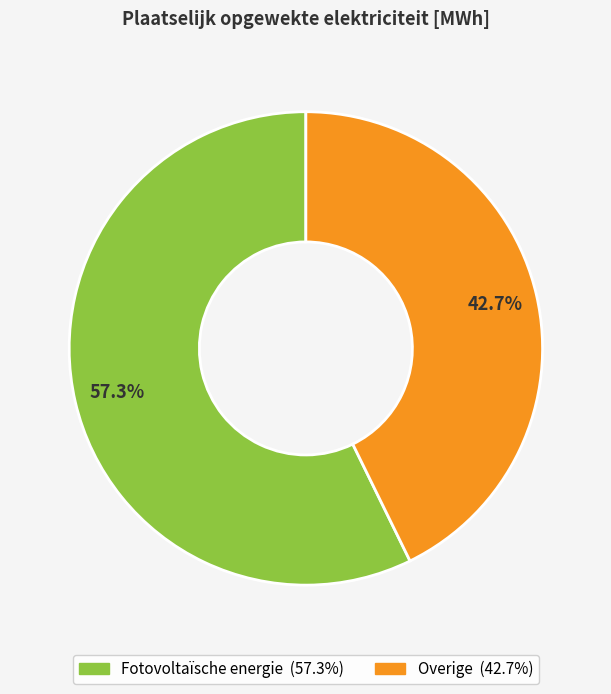

Between Overige and Fotovoltaïsche energie, which is larger?

Fotovoltaïsche energie